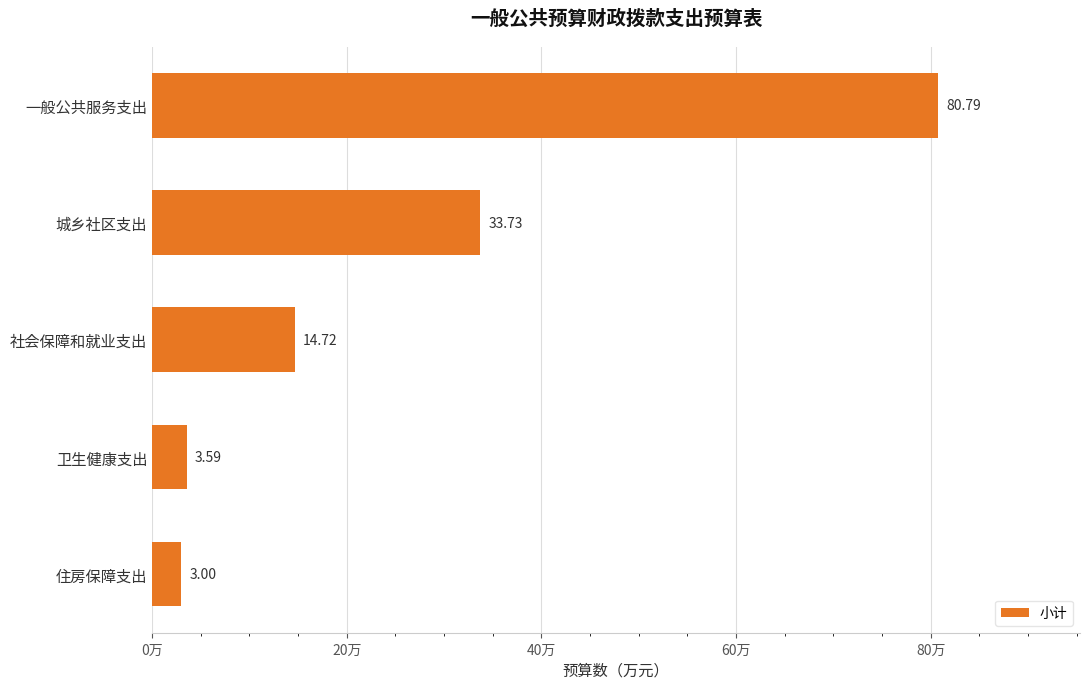

List the labels in order of value, largest first.

一般公共服务支出, 城乡社区支出, 社会保障和就业支出, 卫生健康支出, 住房保障支出